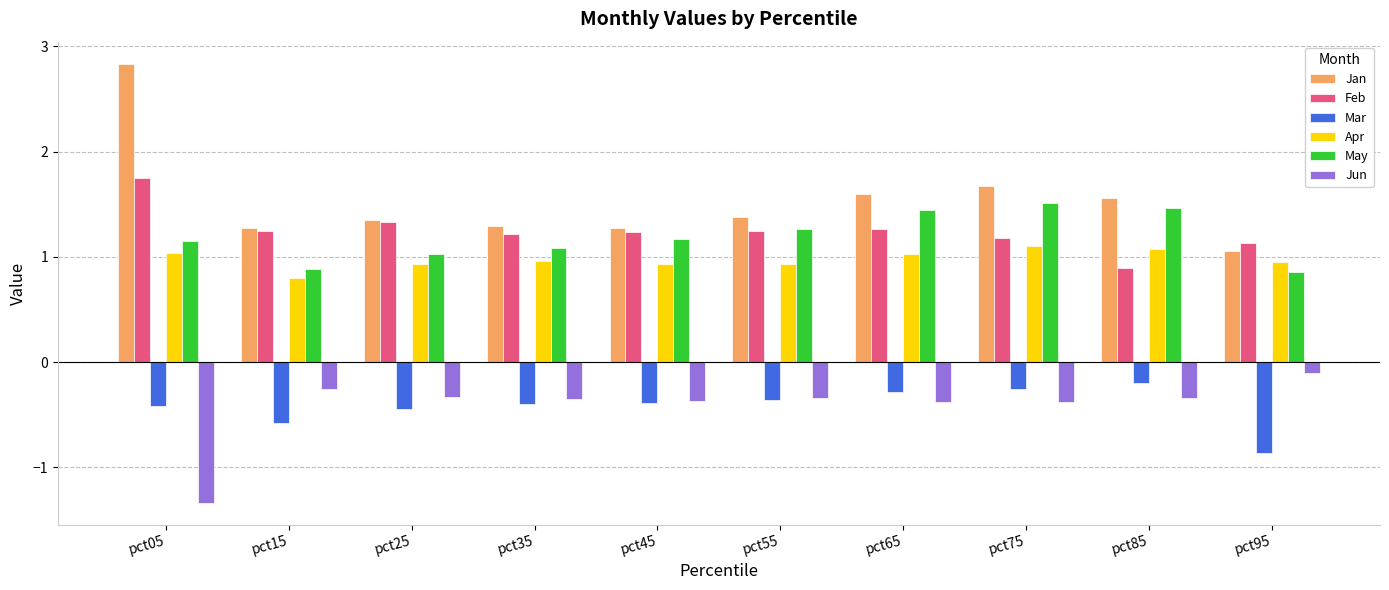

The Jan series shows 2.4 at pct85. True or false?

False